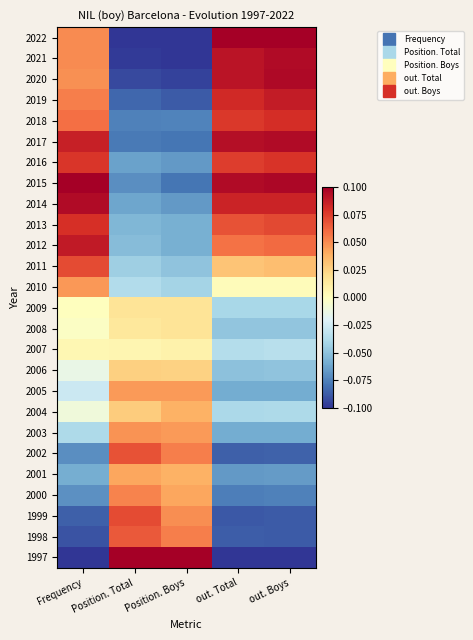

Count the number of data series in this chart.

26